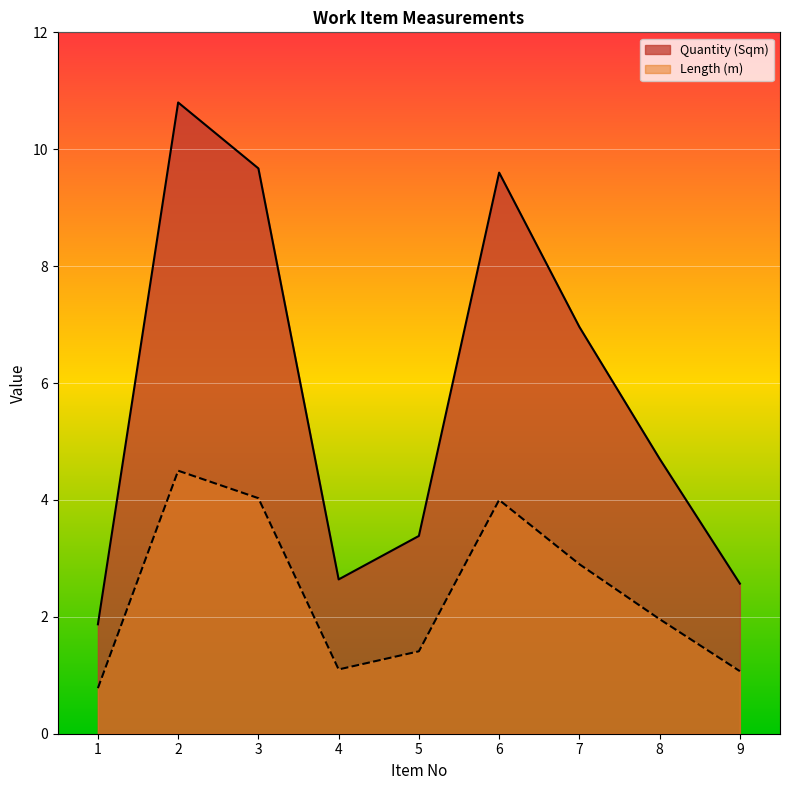

The value of Length at 9 is 1.1. True or false?

True